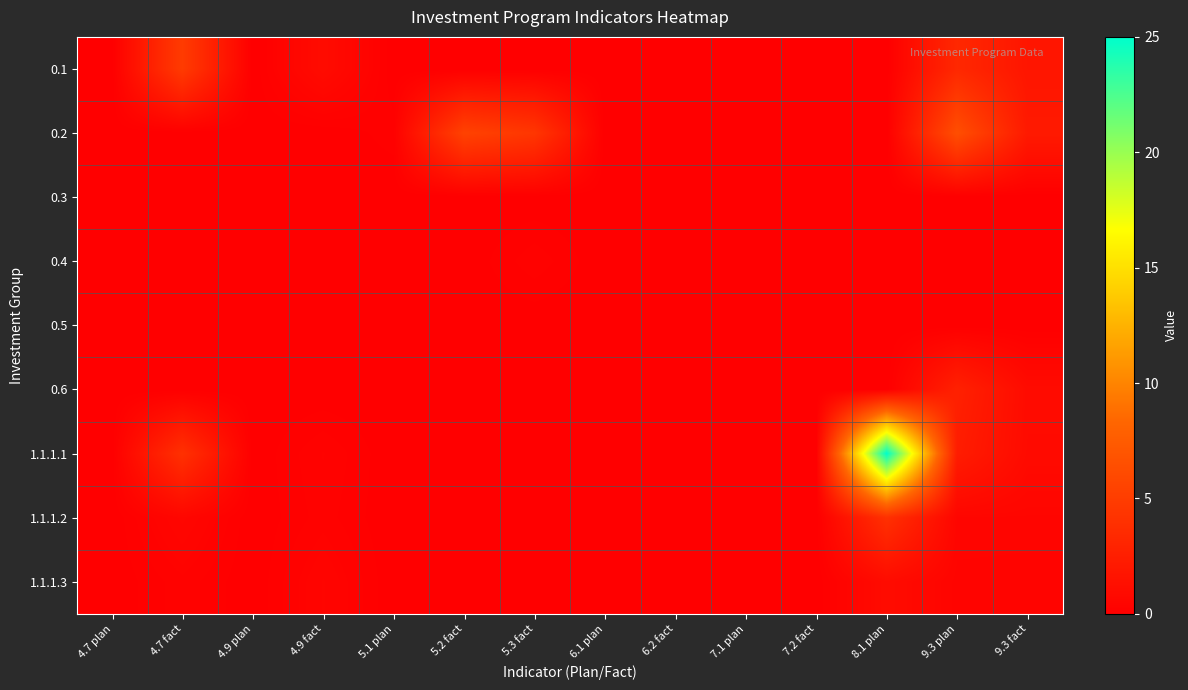

At how many categories does at least one series exceed 13?

1